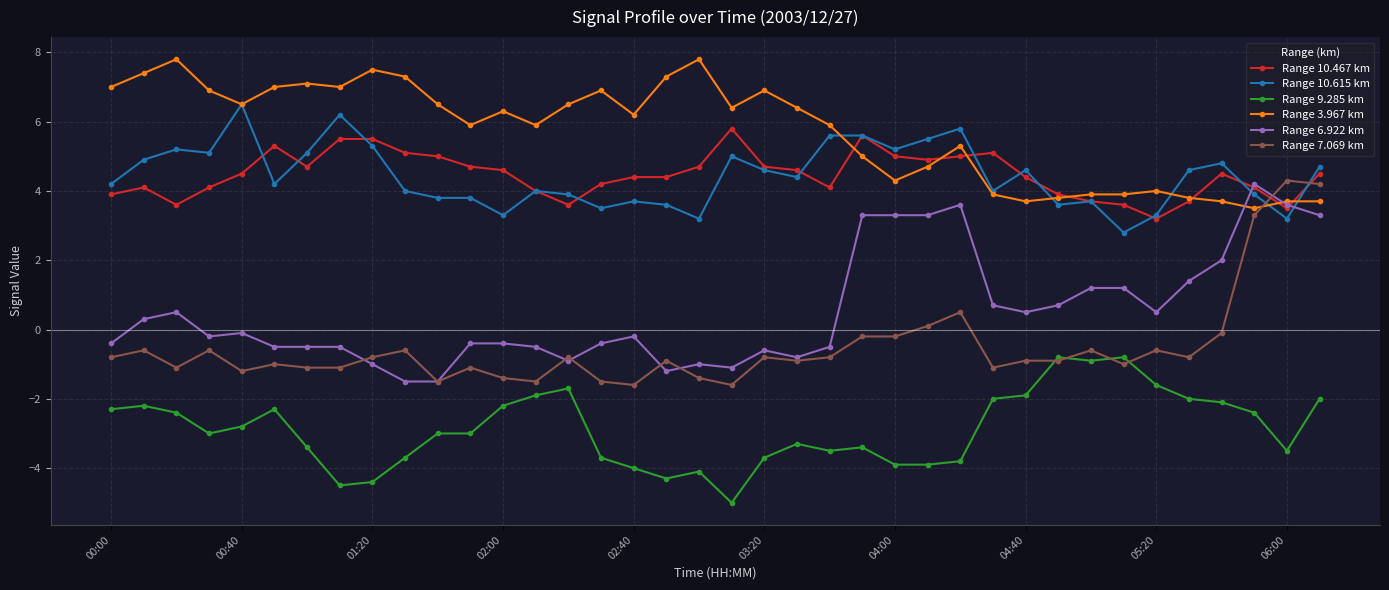

Which series ends up on top after the final intersection of Range 3.967 km and Range 7.069 km?

Range 7.069 km